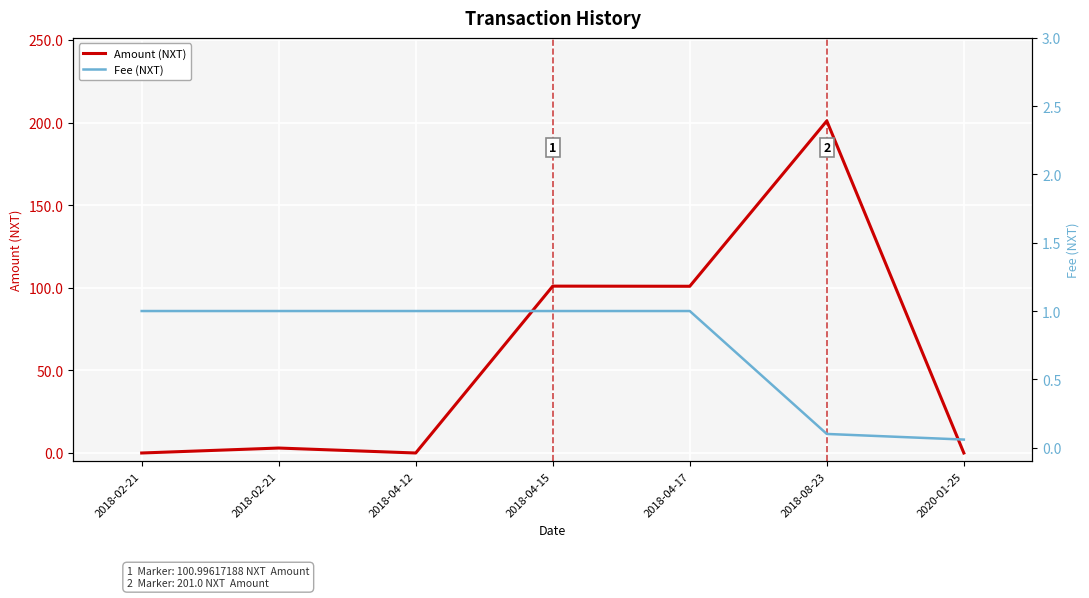

Is the value of Amount (NXT) at 2018-04-15 greater than the value of Fee (NXT) at 2018-04-17?

Yes